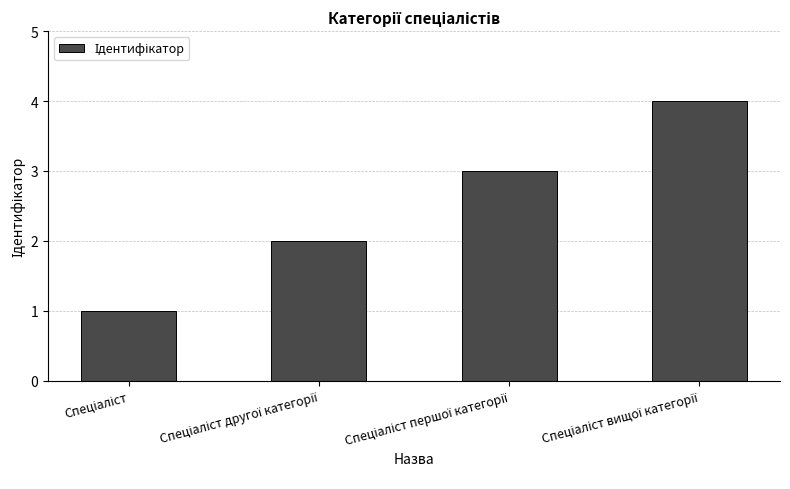

What is the sum of all values?

10